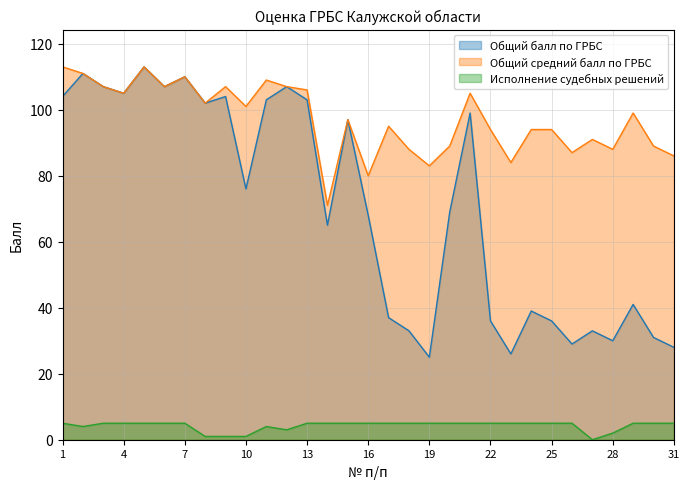

What is the value of the Общий балл по ГРБС point at the 4th from the left?

105